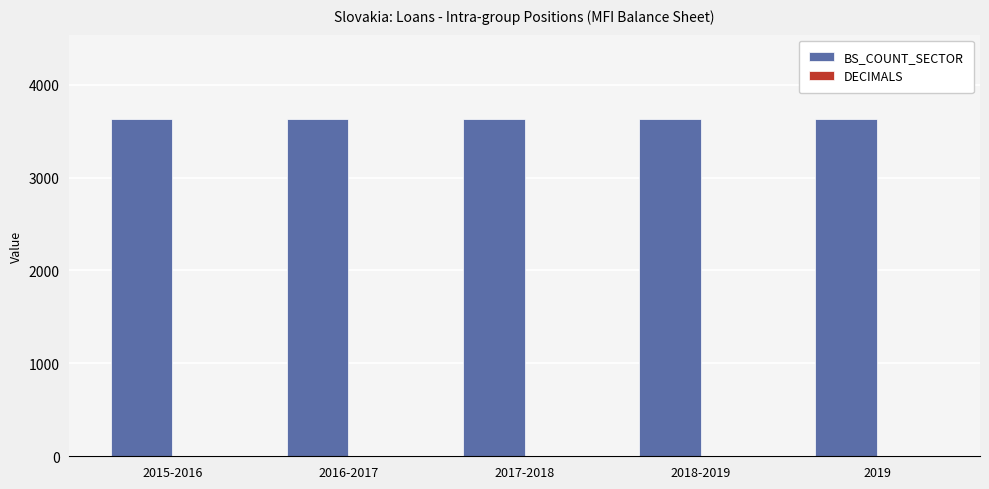

True or false: BS_COUNT_SECTOR has a value of 2001 at 2015-2016.

False